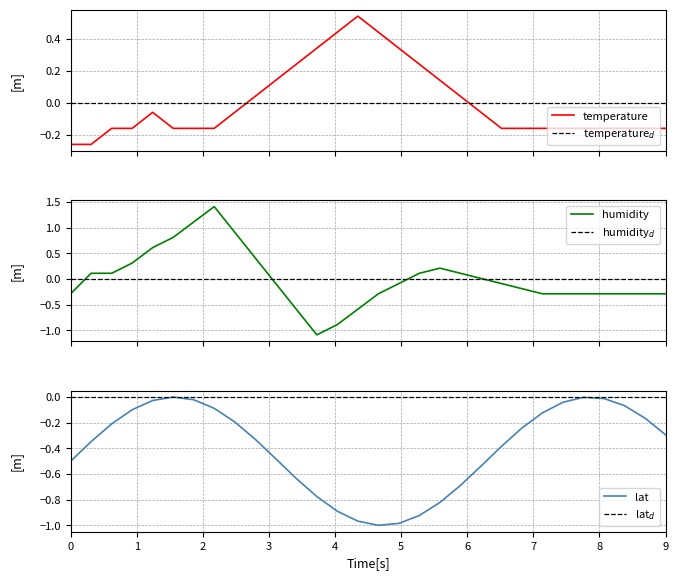

True or false: temperature has more than 0 interior local peaks.

True